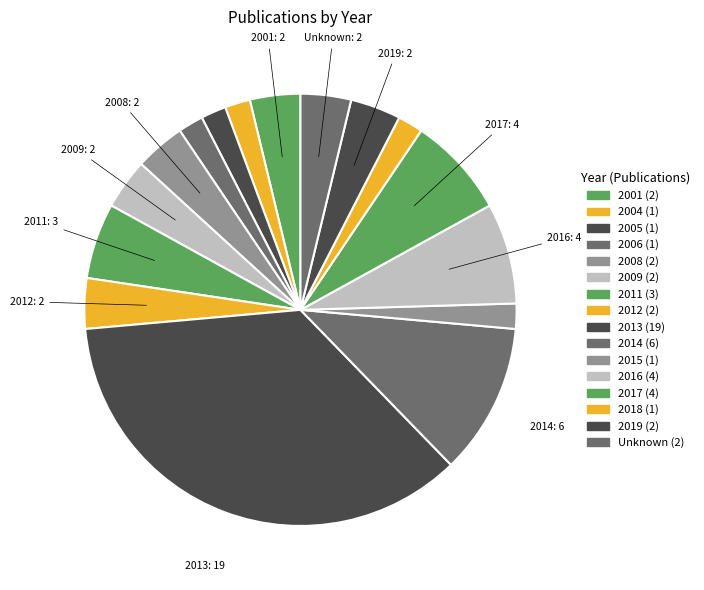

Does Unknown account for over 50% of the chart?

No